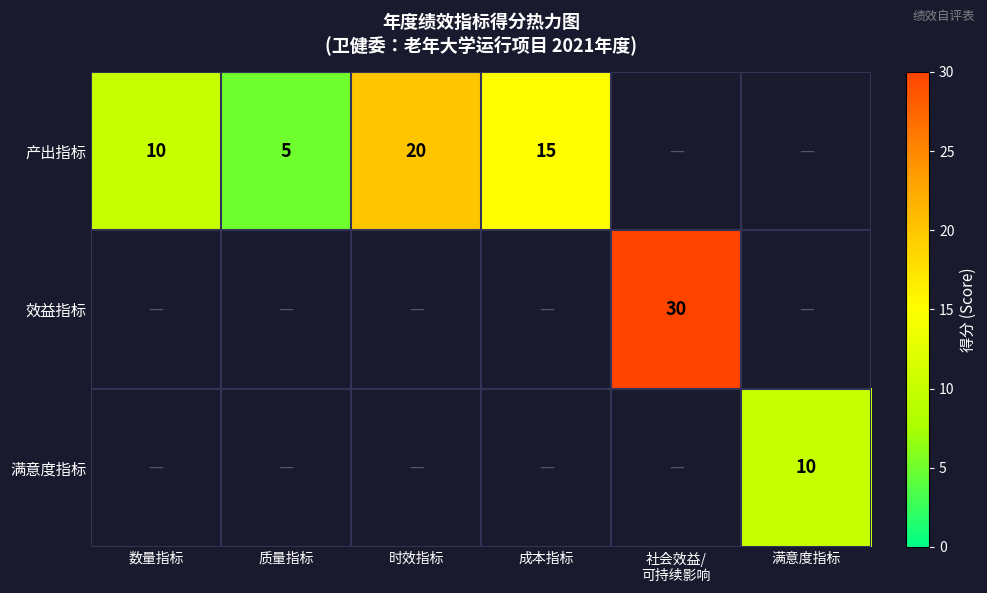

What is the greatest value displayed?

30.0